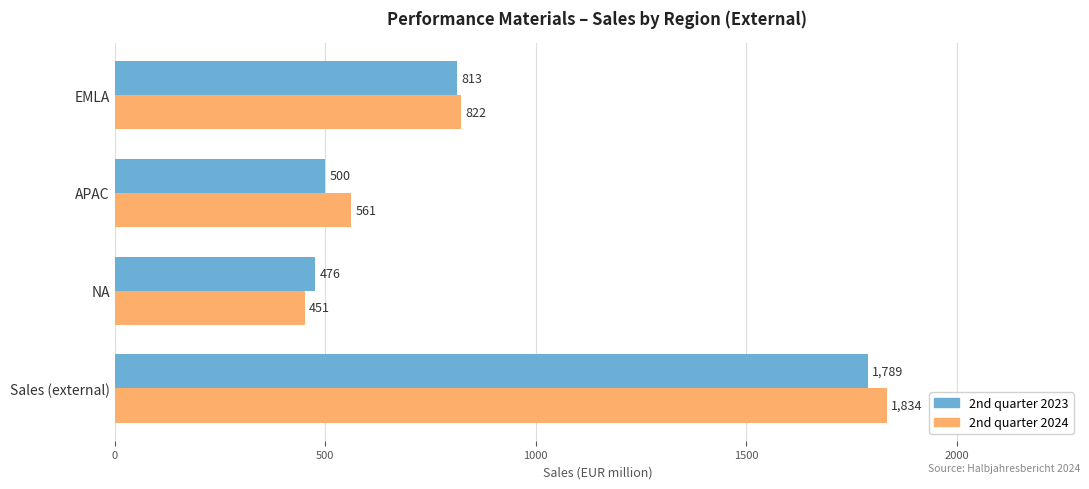

True or false: 2nd quarter 2023 has a value of 500 at APAC.

True